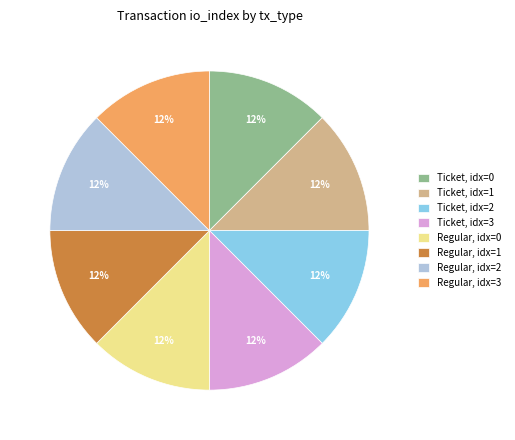

Does Ticket, idx=1 account for over 50% of the chart?

No